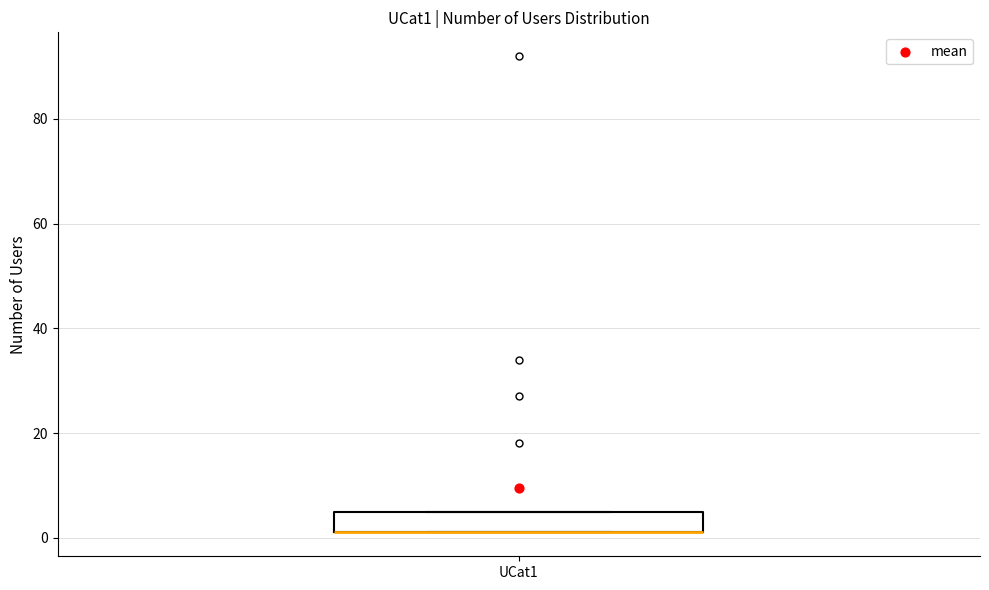

Transcribe this box plot: give where the median line is, the range the box spans, and where the two whiskers end, as read against the y-axis. The values are not printed on the chart, so give them approximately, as read against the axis.

median 2 (drawn on the box's lower edge), box 2 to 6, whiskers 2 to 6